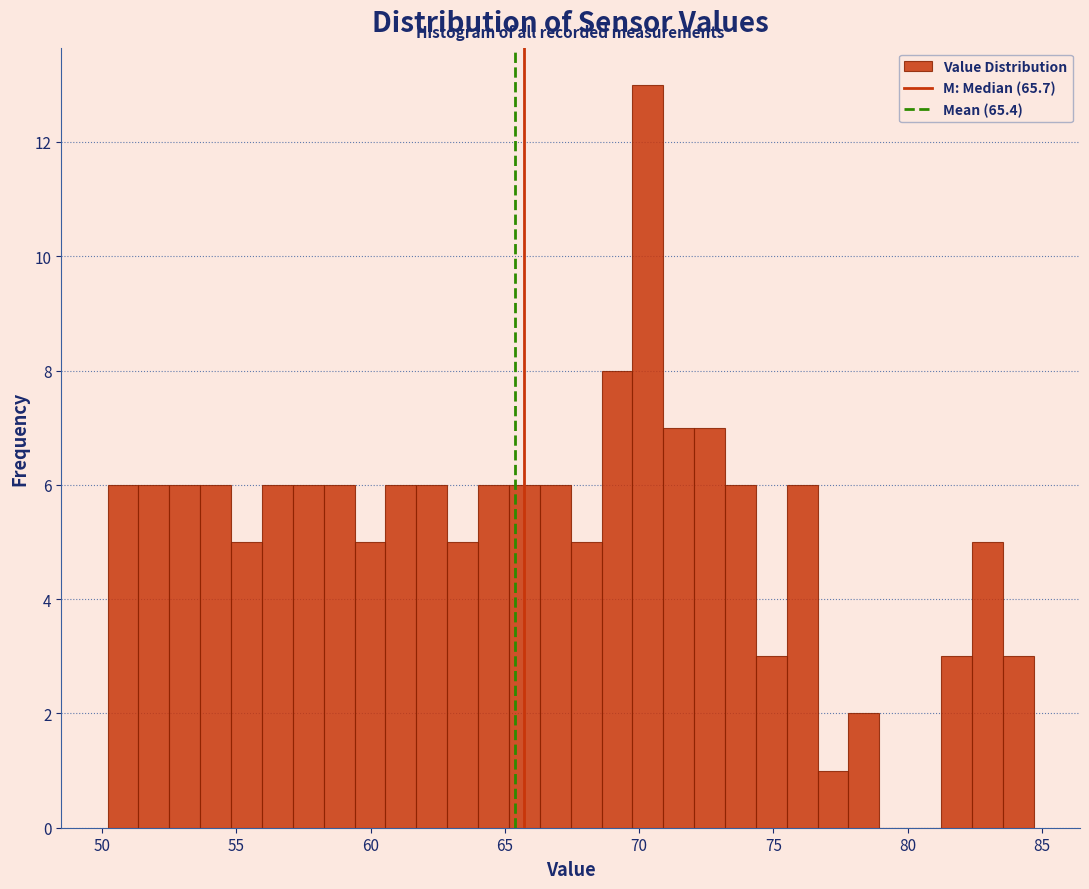

Around what value on the x-axis is the tallest bar? Give the approximate position of its centre, as read against the axis.

70.5